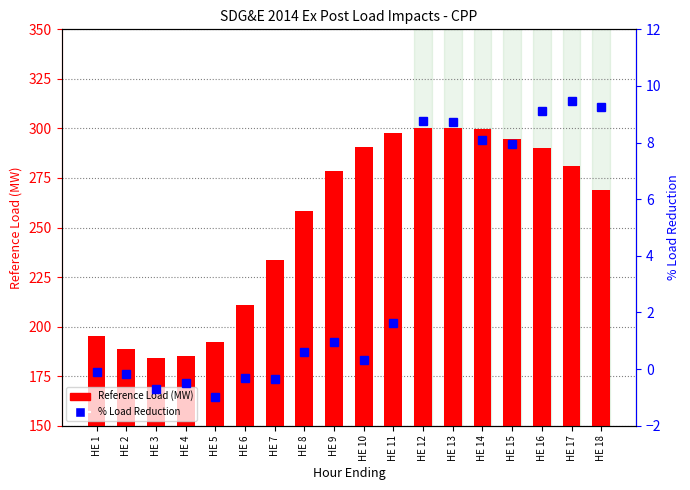

The value of % Load Reduction at HE 7 is -0.3. True or false?

True